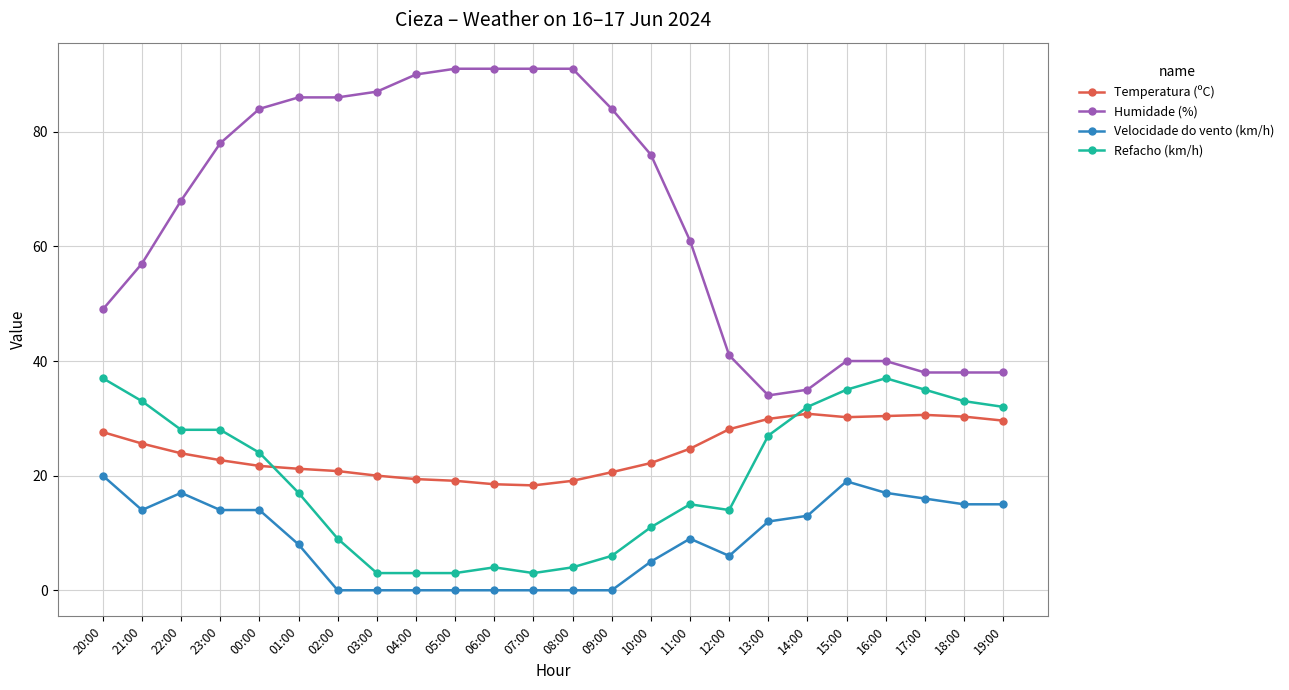

Which series has the widest spread of values?

Humidade (%)